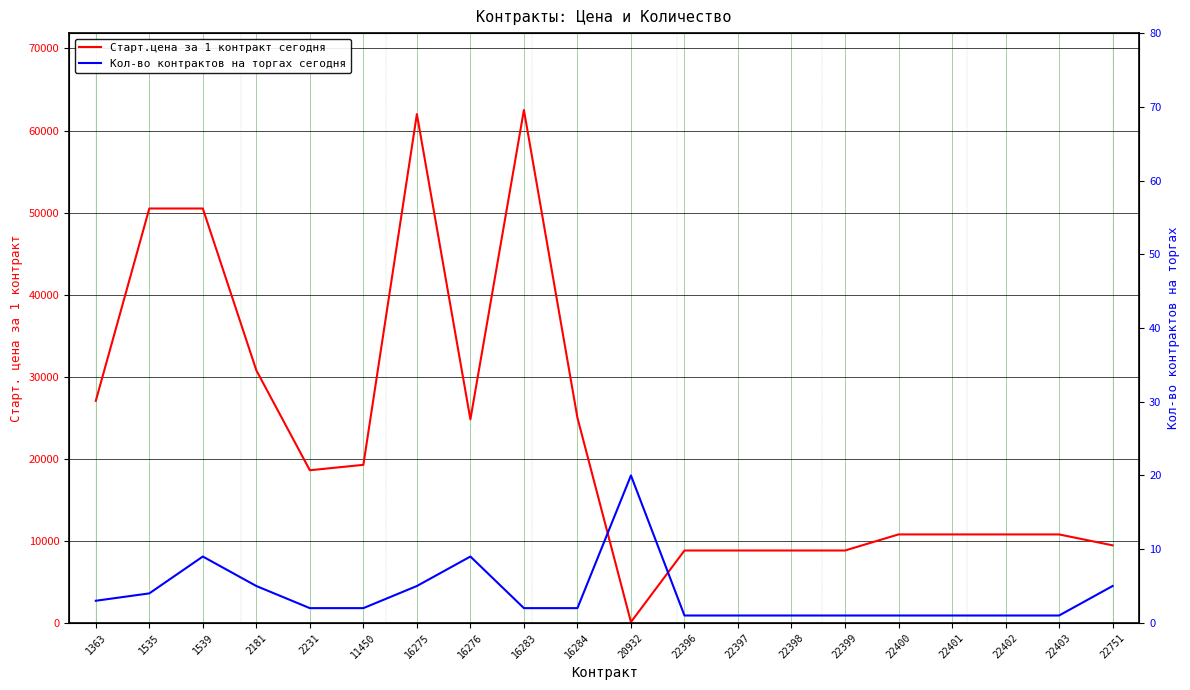

True or false: Кол-во контрактов на торгах сегодня has a value of 1 at 22397.

True